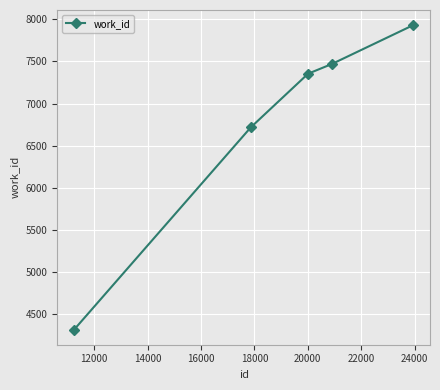

True or false: the data has more than 0 interior local peaks.

False